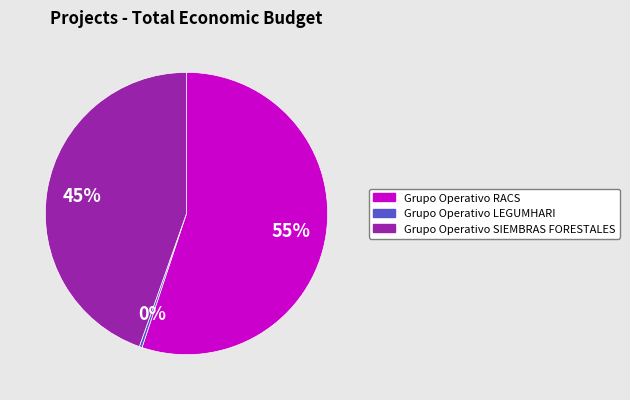

Combined, do Grupo Operativo RACS and Grupo Operativo LEGUMHARI account for over 50%?

Yes